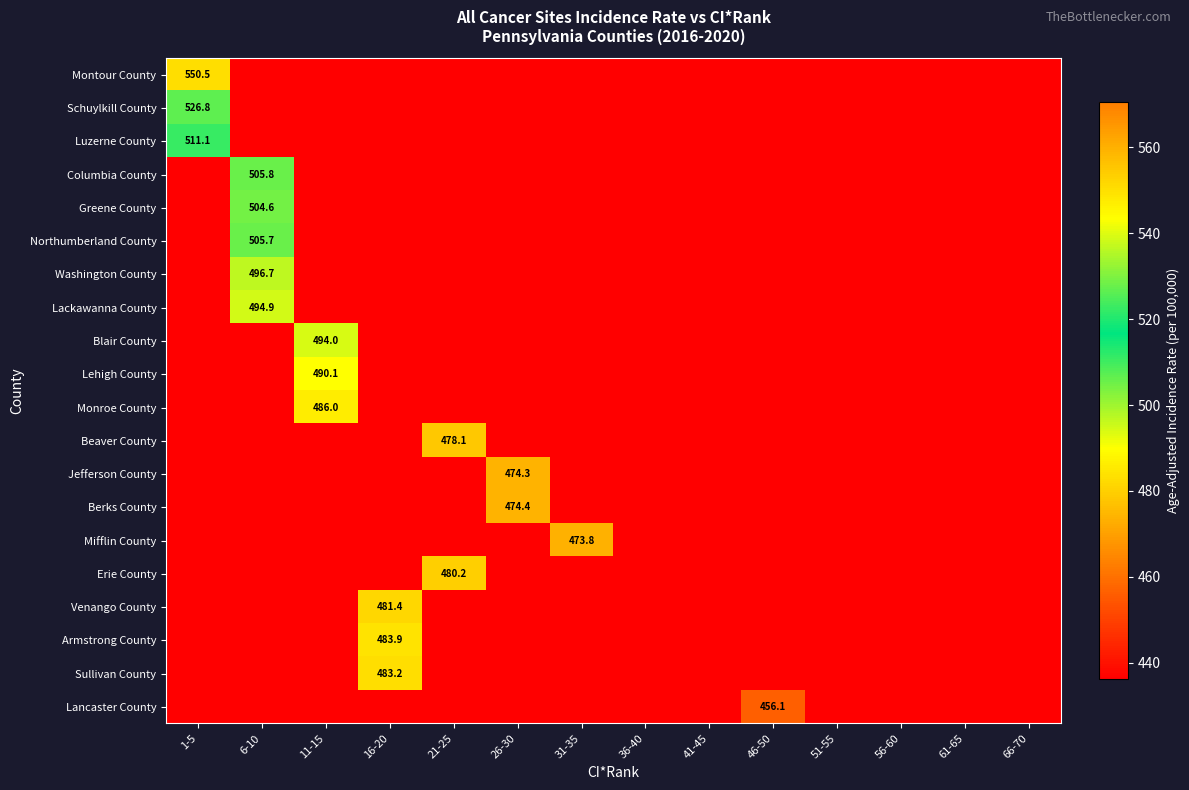

Is it true that Lackawanna County equals 494.9 at 6-10?

True